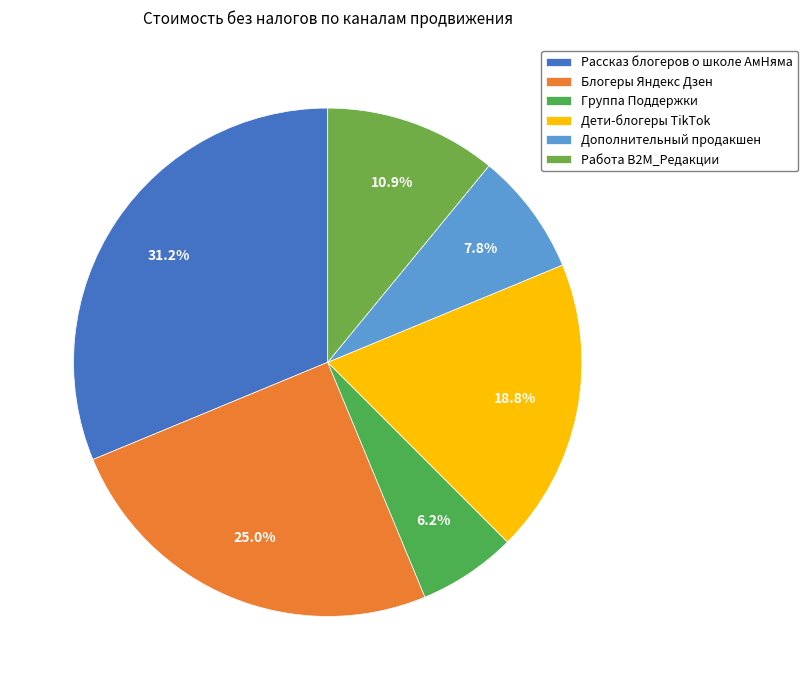

Which category has the biggest portion of the pie?

Рассказ блогеров о школе АмНяма